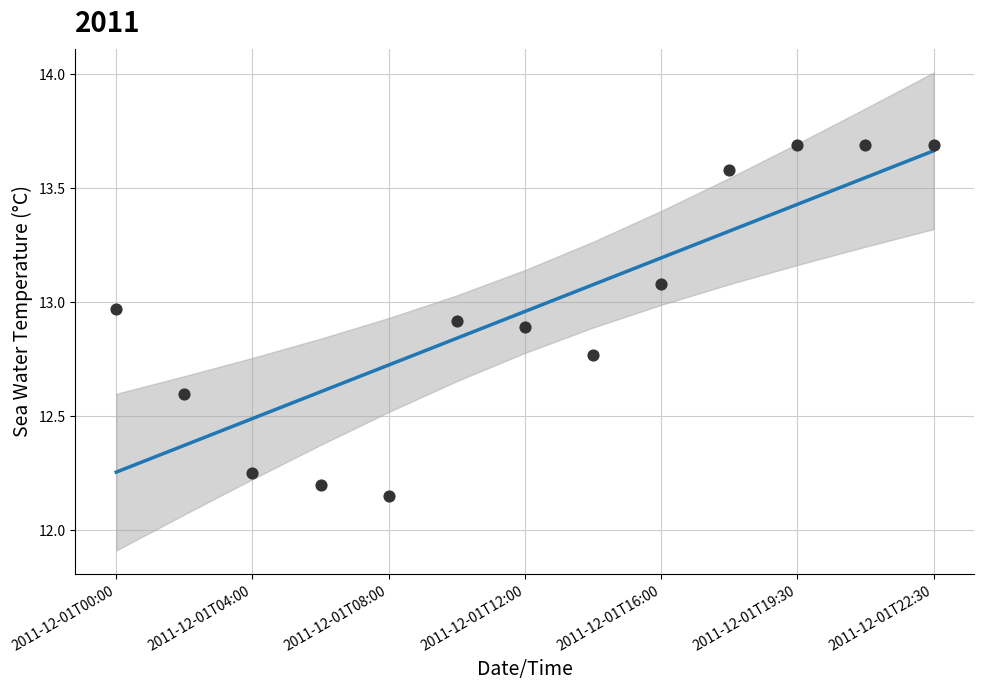

Which series contains the lowest Y value?

sea_water_temperature